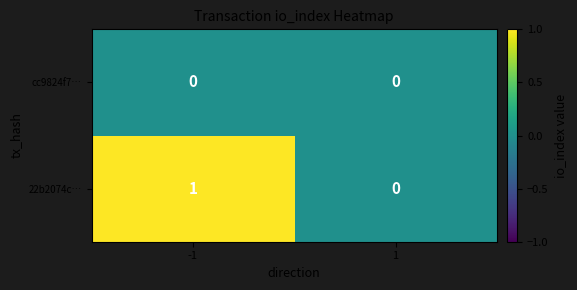

Which series changed the most between -1 and 1?

22b2074c…